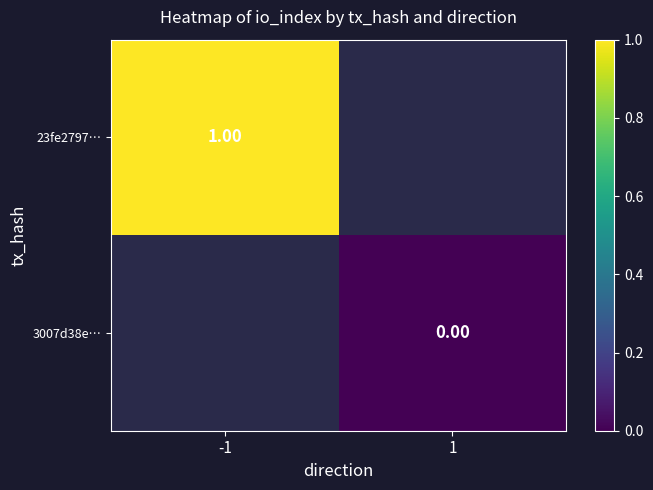

Is the value of 23fe2797… at -1 greater than the value of 3007d38e… at 1?

Yes